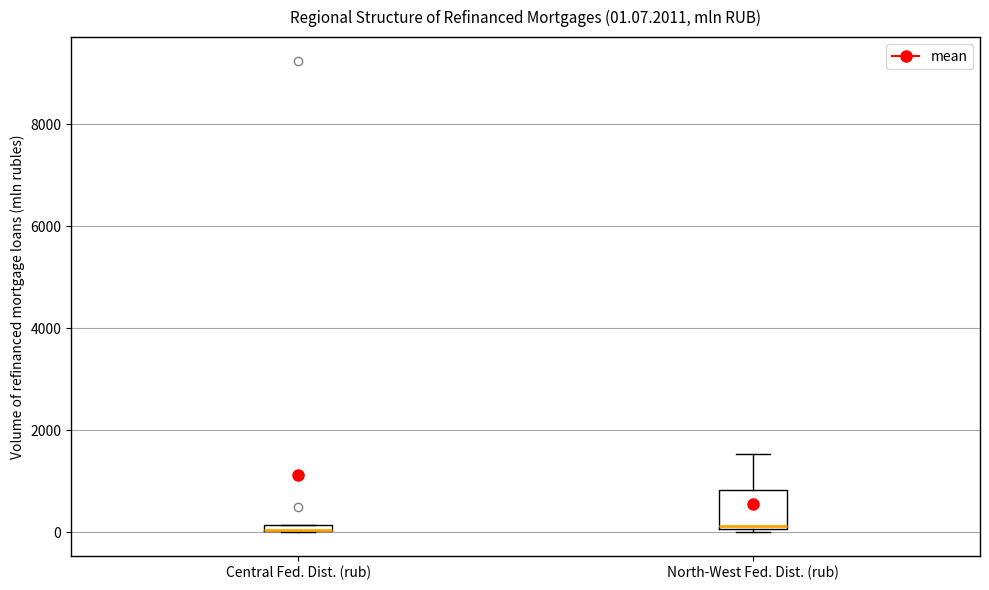

Which box is the tallest, from its lower edge to its upper edge?

North-West Fed. Dist. (rub)